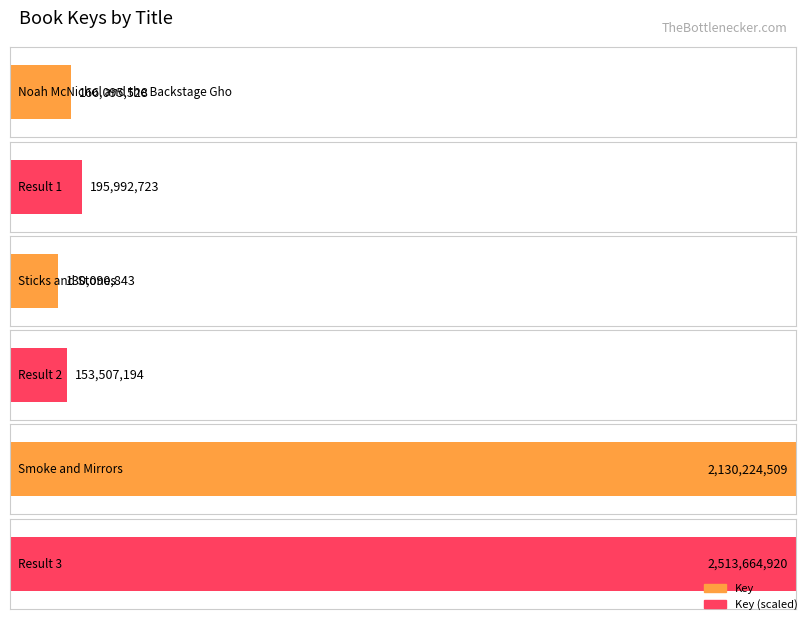

What position from the left is Sticks and Stones?

2